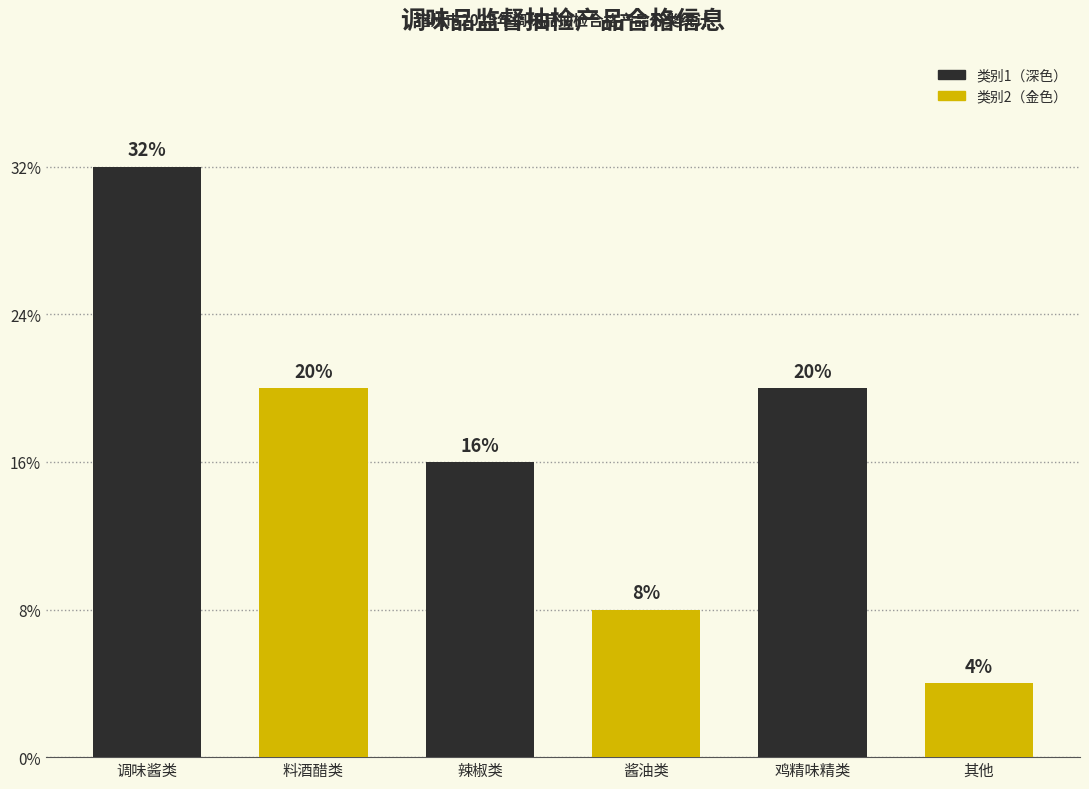

Is it true that the value at 酱油类 is 1?

False